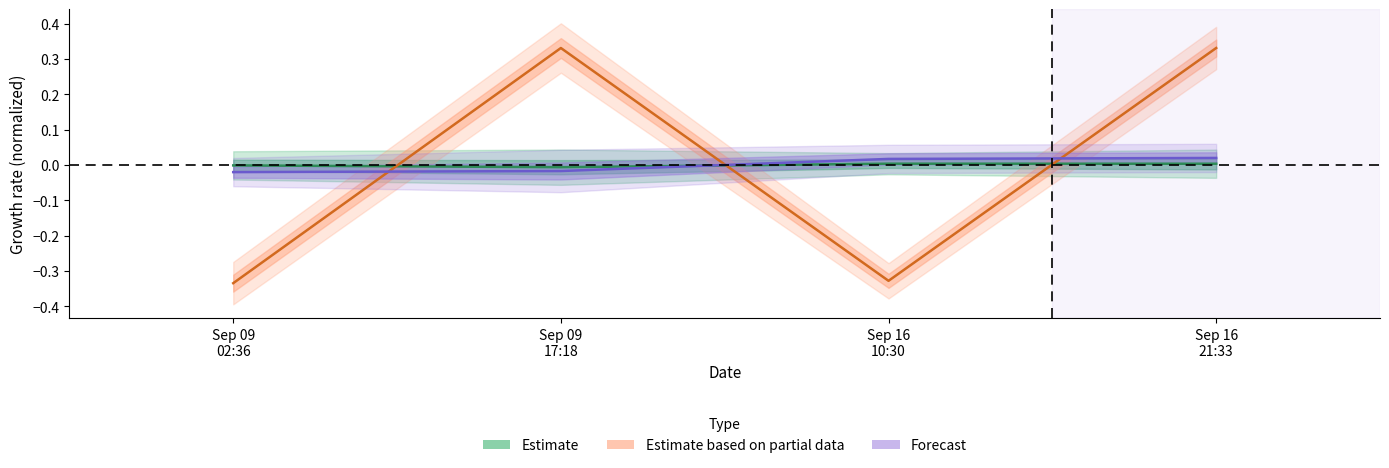

Reading left to right, list all the values displayed in this chart.

Amount: -0.0	-0.0	0.0	0.0
Fee: -0.3	0.3	-0.3	0.3
BlockHeight_norm: -0.0	-0.0	0.0	0.0